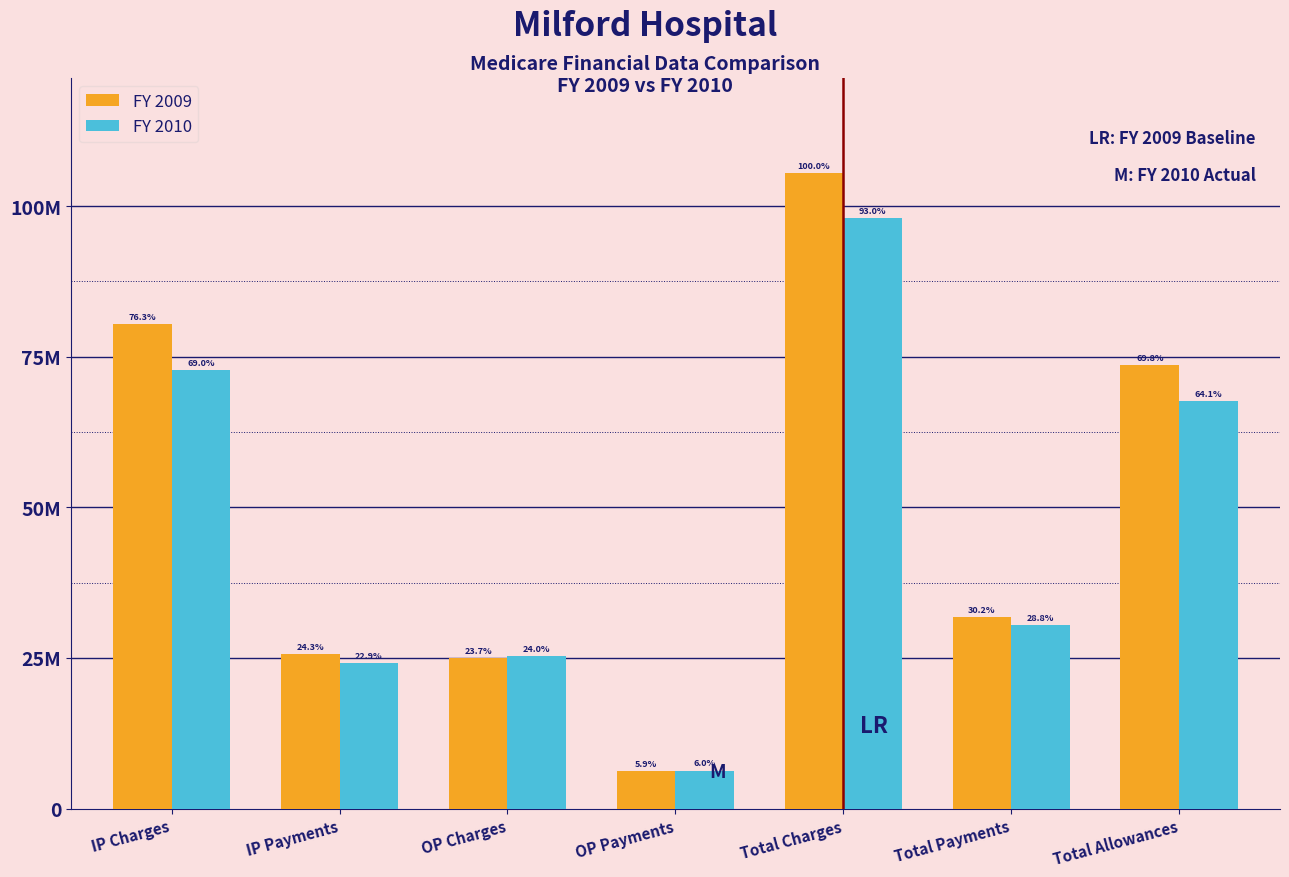

Does the chart contain any negative values?

No